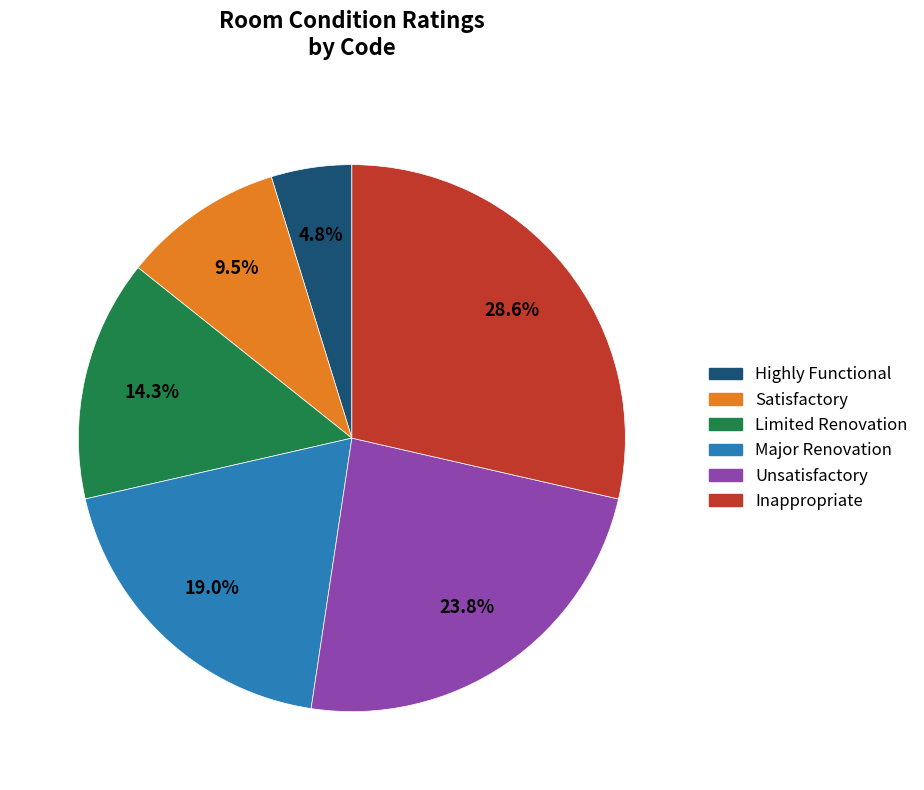

What portion of the pie excludes Unsatisfactory?

76.2%